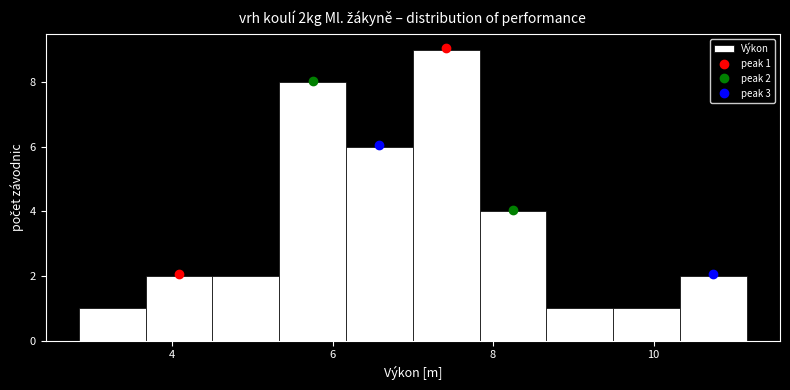

Over which range of the x-axis is the bar tallest?

7.0 to 7.8